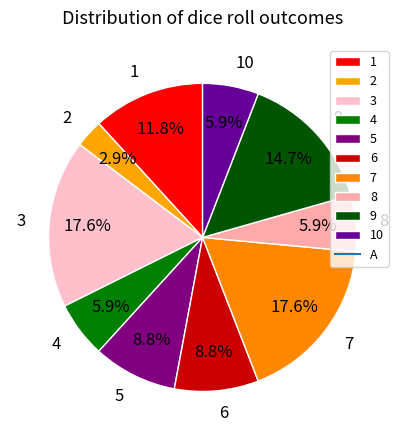

Is 4 the majority of the pie?

No